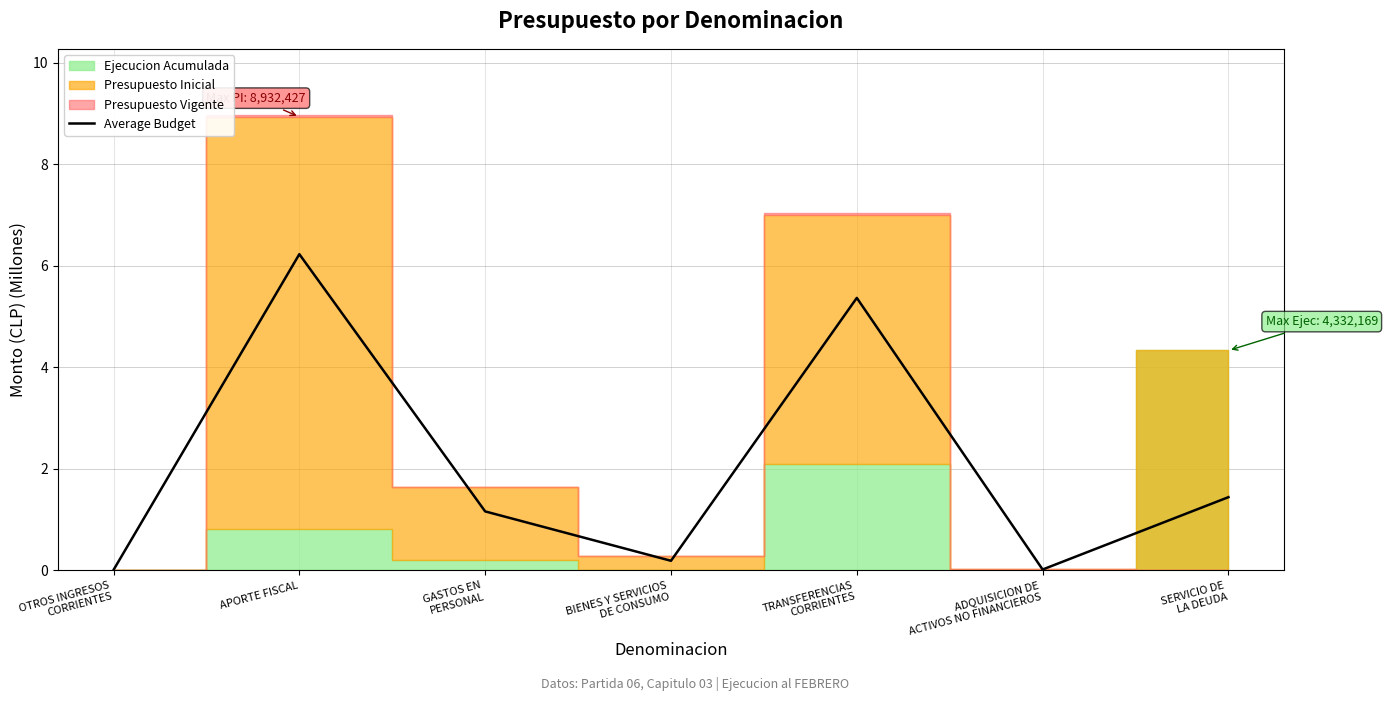

Rank the categories by value from highest to lowest.

APORTE FISCAL, TRANSFERENCIAS
CORRIENTES, SERVICIO DE
LA DEUDA, GASTOS EN
PERSONAL, BIENES Y SERVICIOS
DE CONSUMO, ADQUISICION DE
ACTIVOS NO FINANCIEROS, OTROS INGRESOS
CORRIENTES